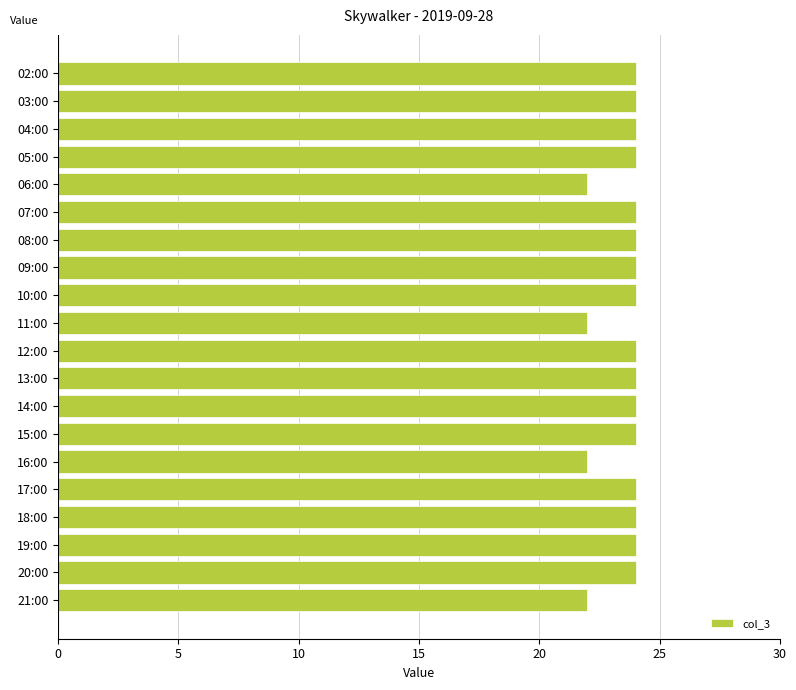

Which has a higher value, 14:00 or 11:00?

14:00